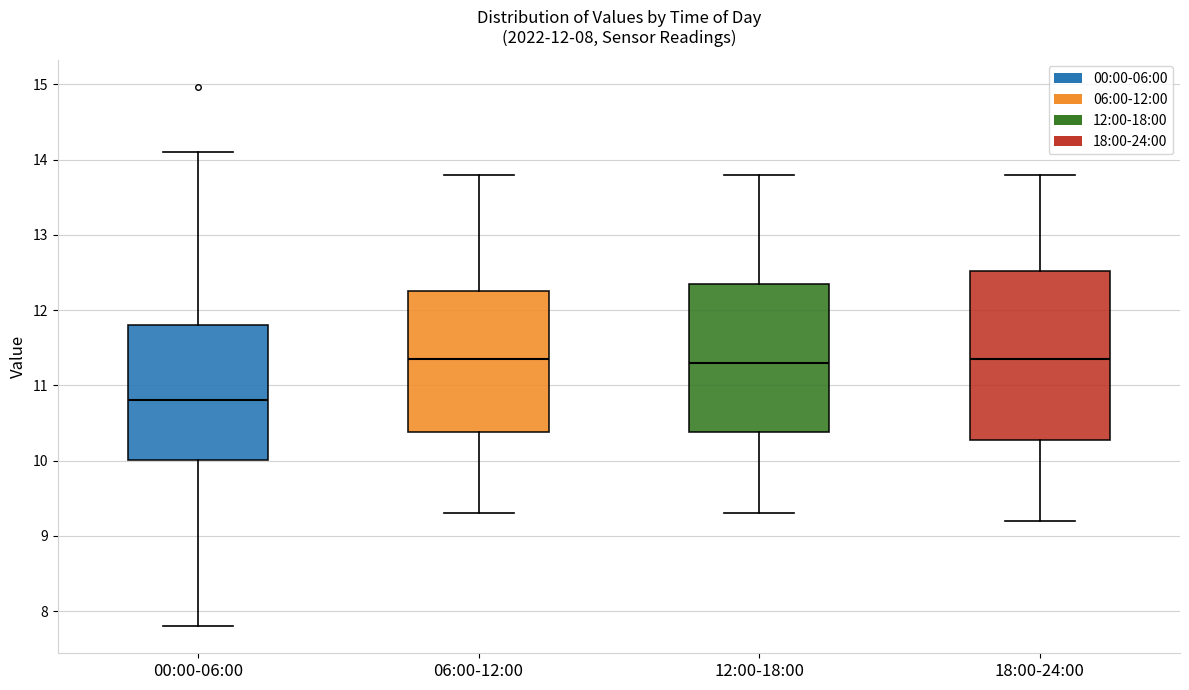

Comparing the boxes themselves (not the whiskers), which one is the tallest?

18:00-24:00